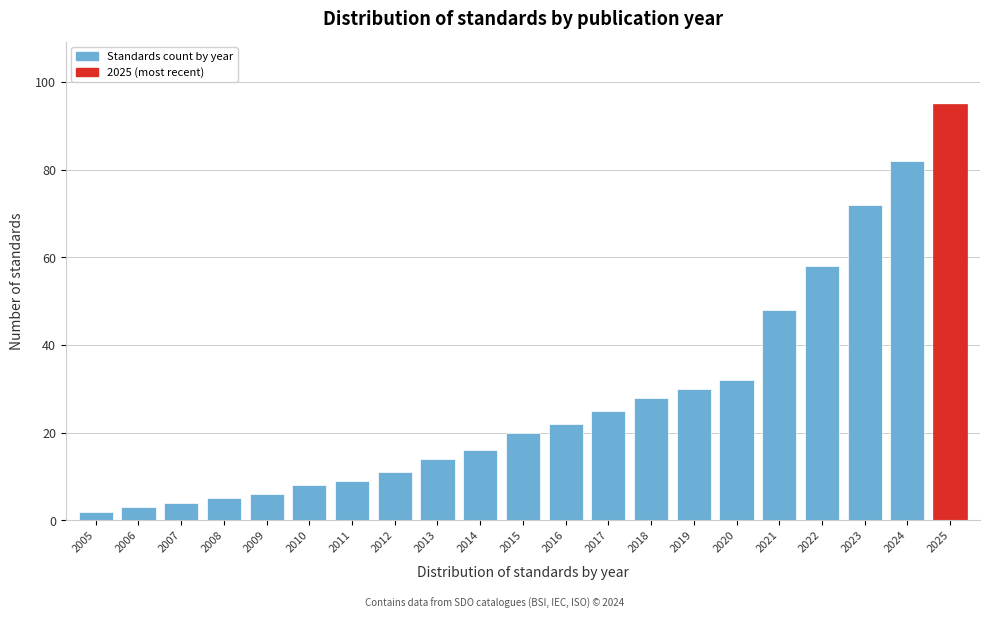

Reading right to left, extract all data points from this chart.

2025=95	2024=82	2023=72	2022=58	2021=48	2020=32	2019=30	2018=28	2017=25	2016=22	2015=20	2014=16	2013=14	2012=11	2011=9	2010=8	2009=6	2008=5	2007=4	2006=3	2005=2